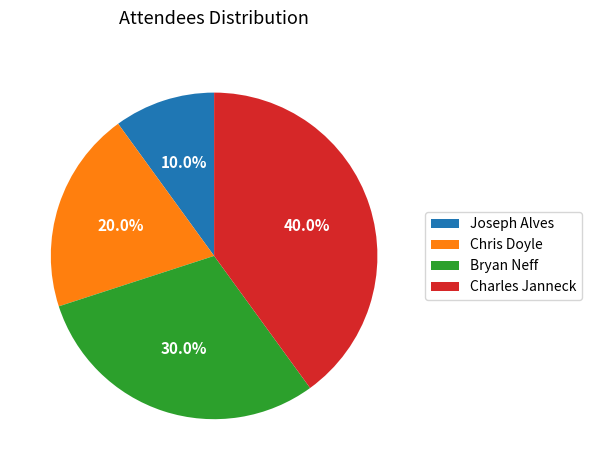

Which slice is the largest?

Charles Janneck